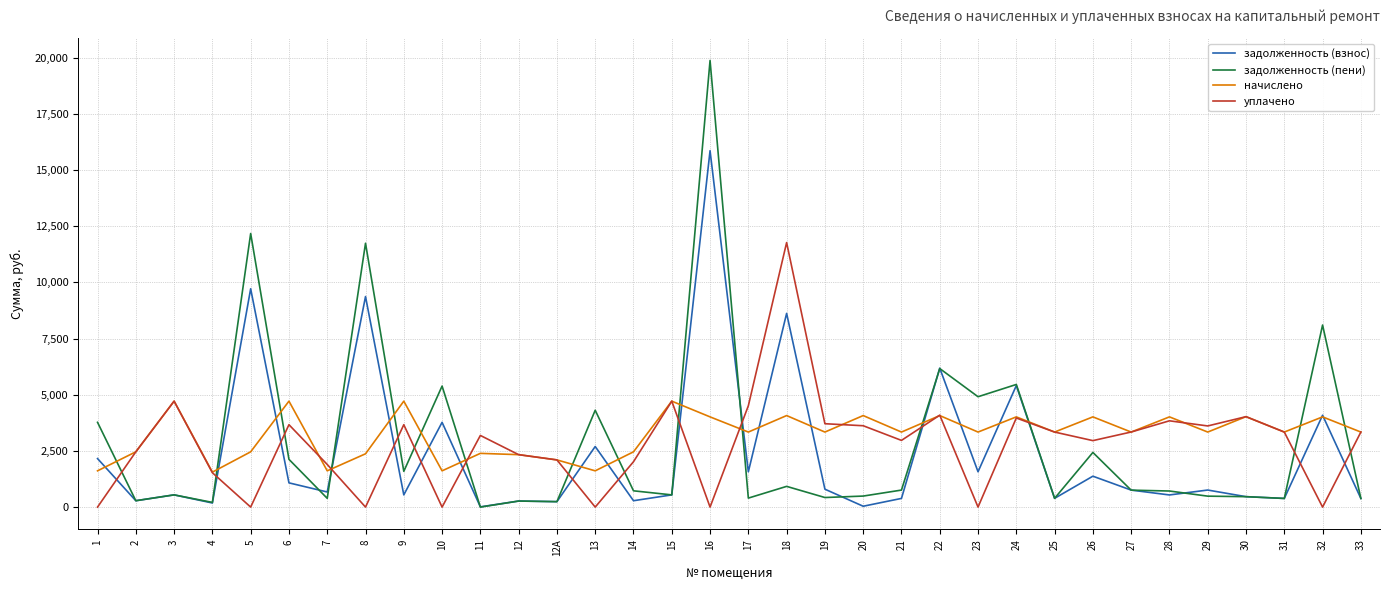

At how many categories does at least one series exceed 19429?

1